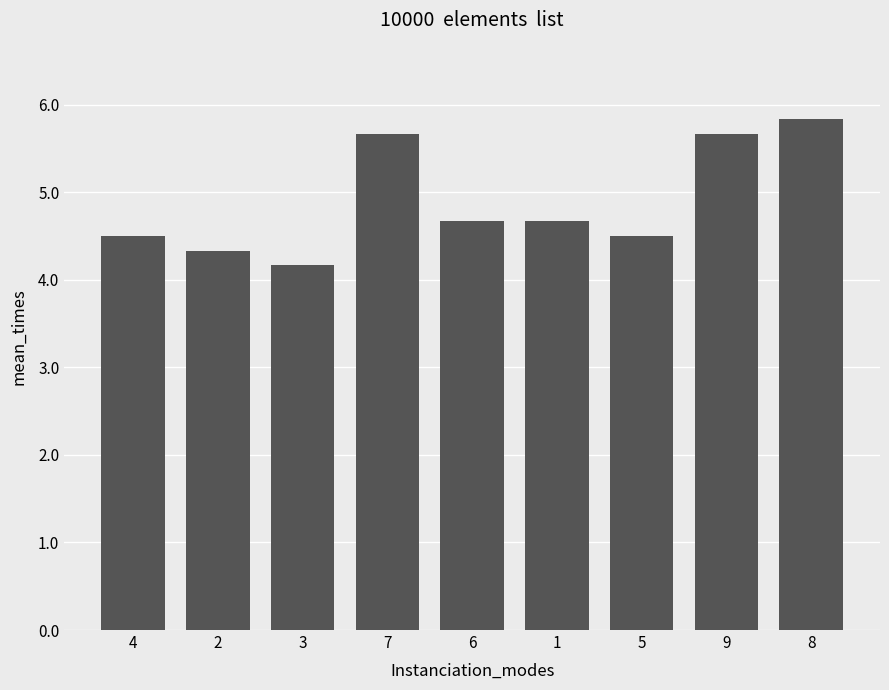

What is the value of the 8th bar from the left?

5.7